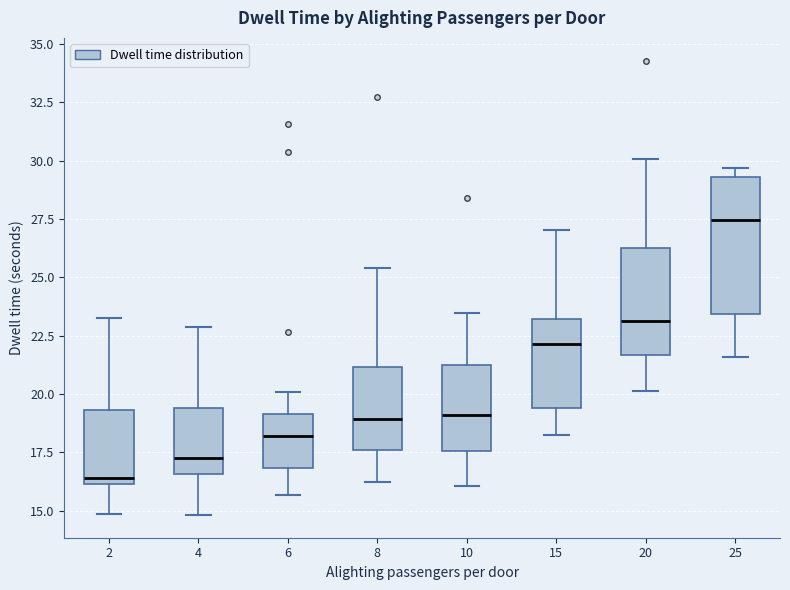

Reading left to right, transcribe this box plot: for each box, give where its median line is, the range the box spans, and where its two whiskers end, as read against the y-axis. The values are not printed on the chart, so give them approximately, as read against the axis.

2: median 16.5, box 16.0 to 19.5, whiskers 15.0 to 23.5
4: median 17.5, box 16.5 to 19.5, whiskers 15.0 to 23.0
6: median 18.0, box 17.0 to 19.0, whiskers 15.5 to 20.0
8: median 19.0, box 17.5 to 21.0, whiskers 16.0 to 25.5
10: median 19.0, box 17.5 to 21.5, whiskers 16.0 to 23.5
15: median 22.0, box 19.5 to 23.0, whiskers 18.0 to 27.0
20: median 23.0, box 21.5 to 26.5, whiskers 20.0 to 30.0
25: median 27.5, box 23.5 to 29.5, whiskers 21.5 to 29.5 (just above the box's upper edge)